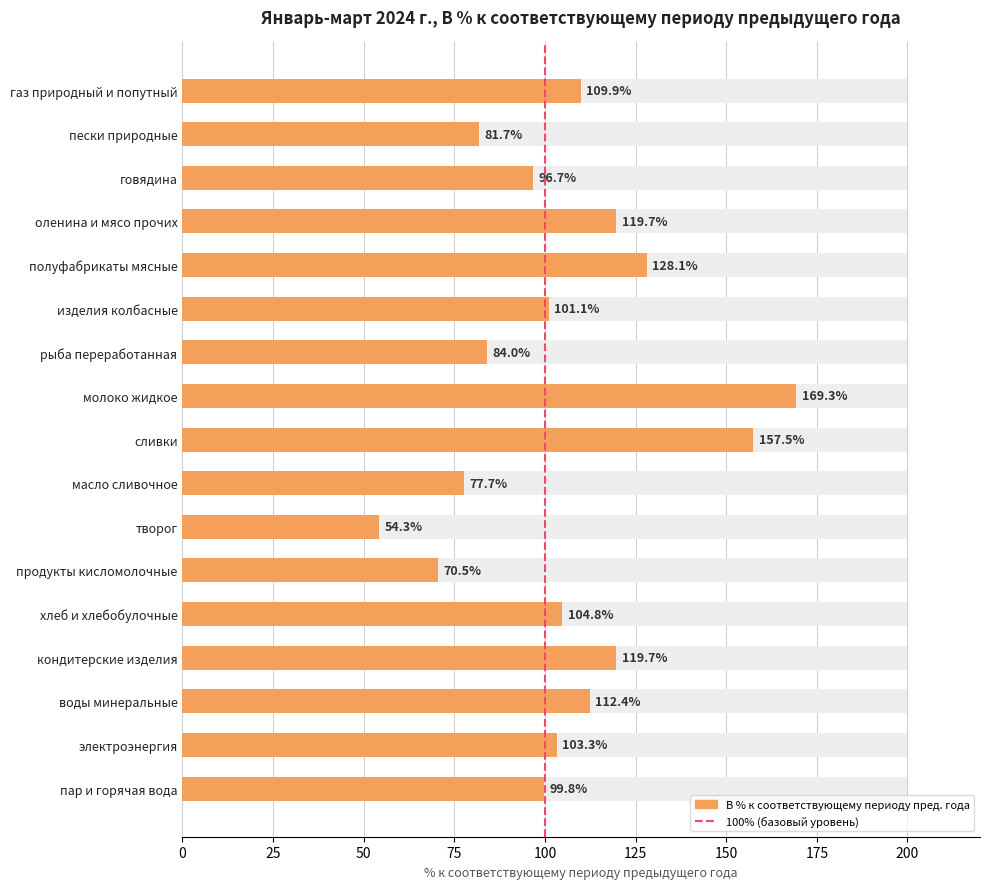

What is the greatest value displayed?

169.3